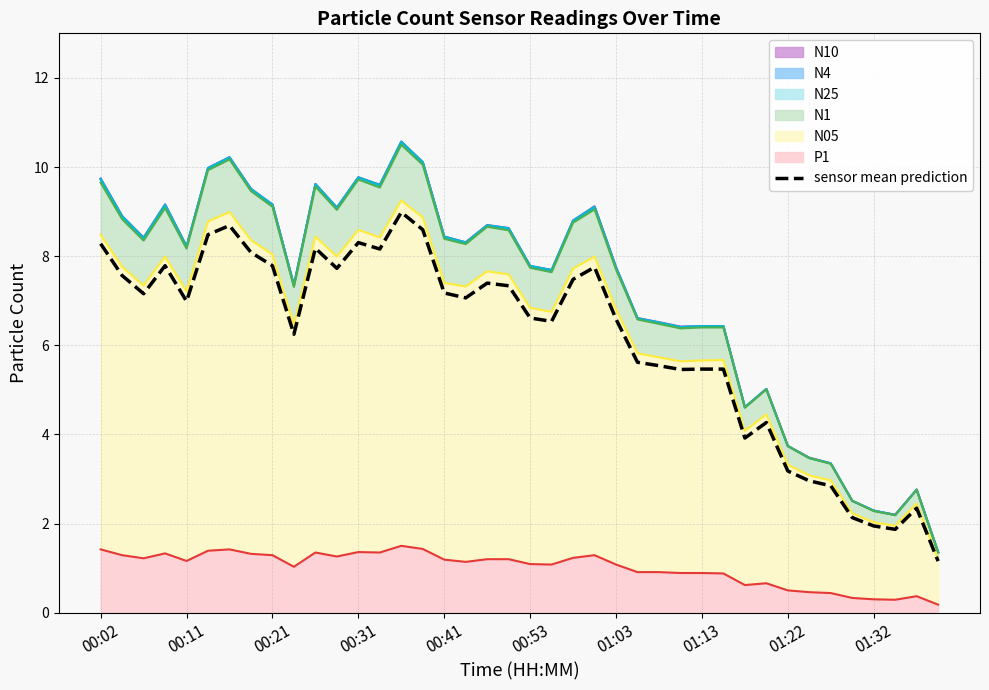

What is the difference between the maximum and minimum values?

7.8